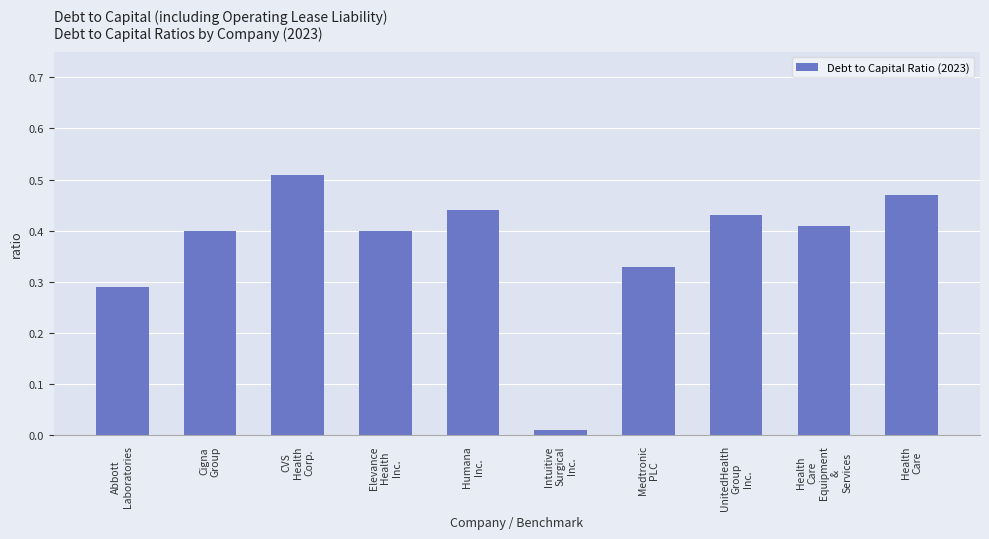

What is the sum of all values?

3.7